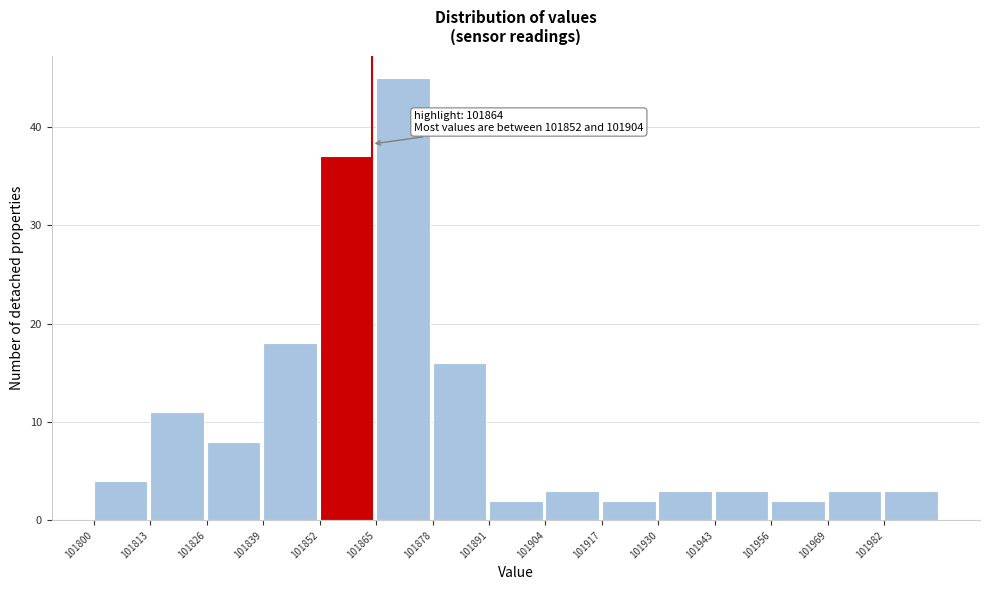

Over which range of the x-axis is the bar tallest?

101865 to 101878